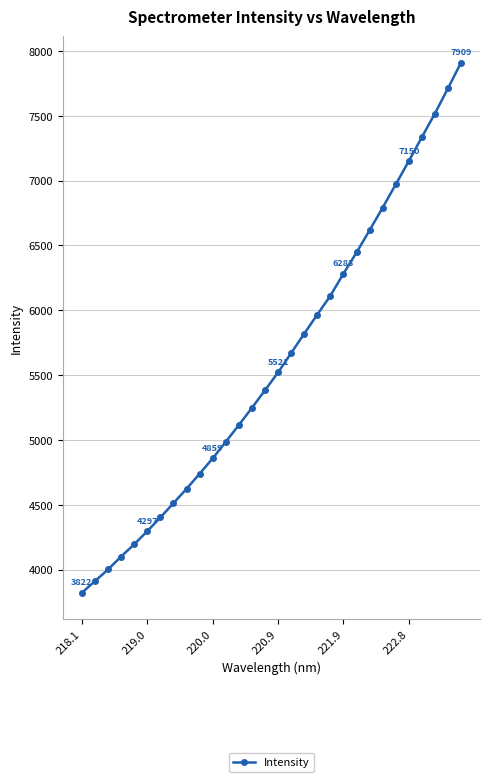

What is the average value?

5600.9